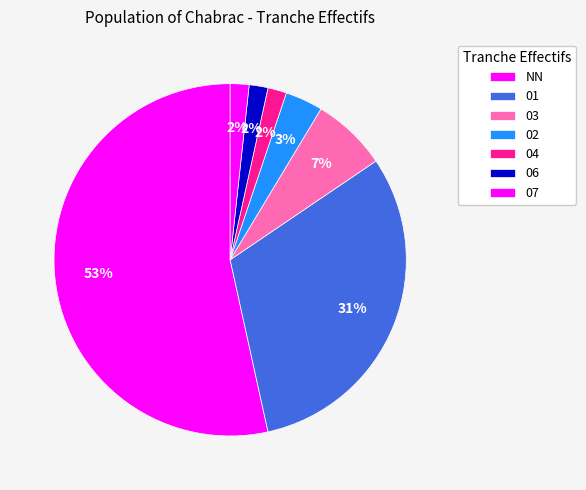

How many slices are in this pie chart?

7